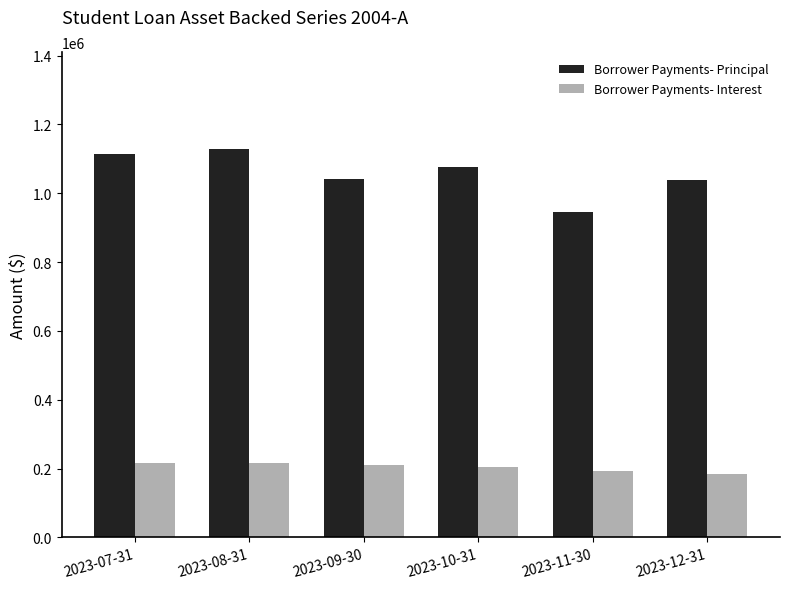

How many values in the Borrower Payments- Principal series are below 1076465?

3